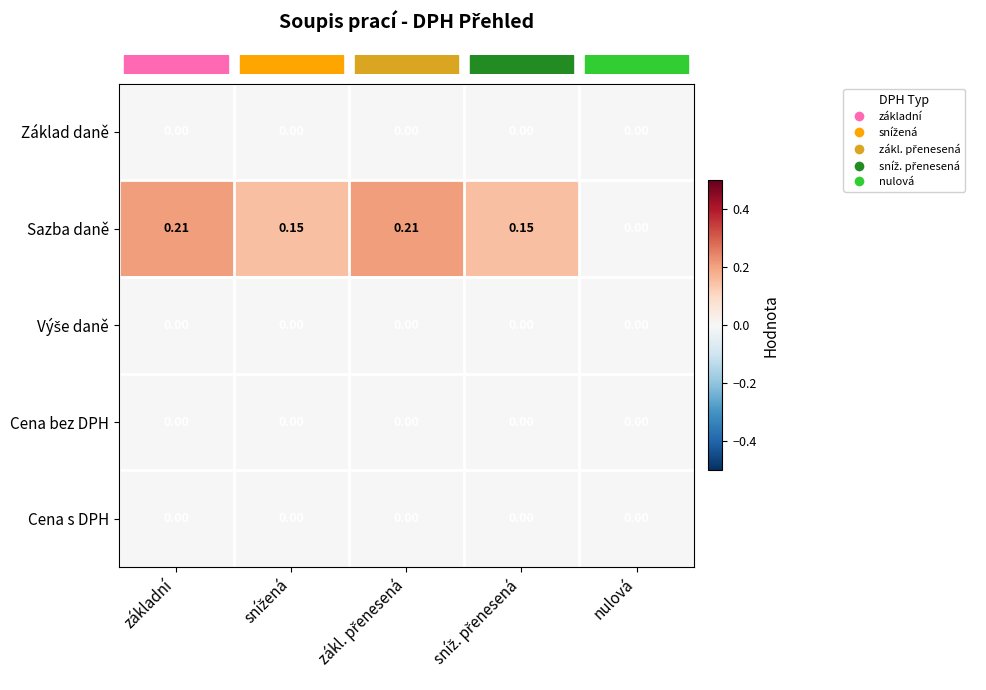

Which series has the largest range (max minus min)?

Sazba daně